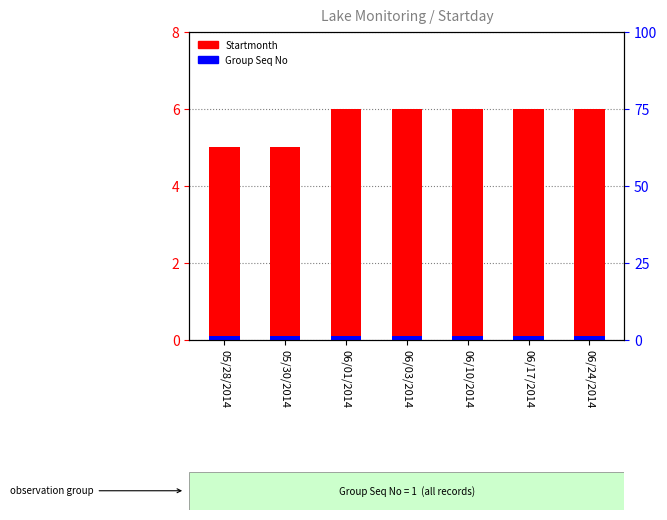

What is the difference between the second highest and second lowest values in the Startmonth series?

1.0